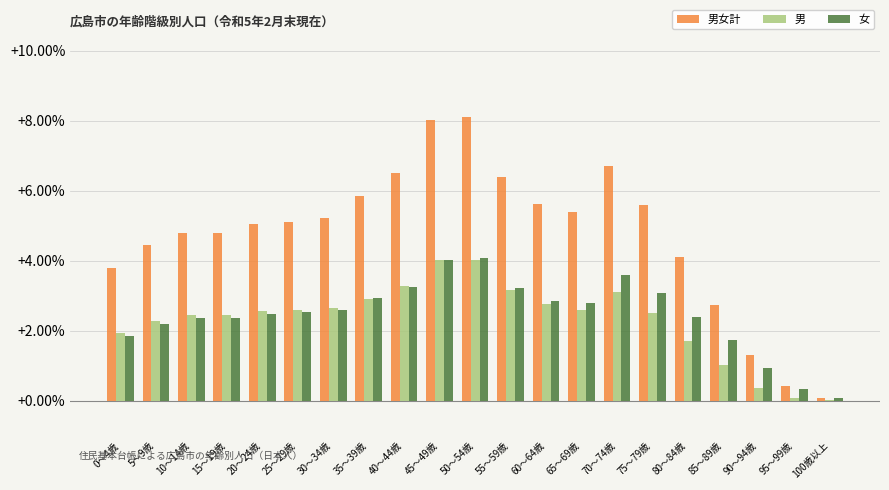

What is the total value across all series at 60～64歳?

11.2